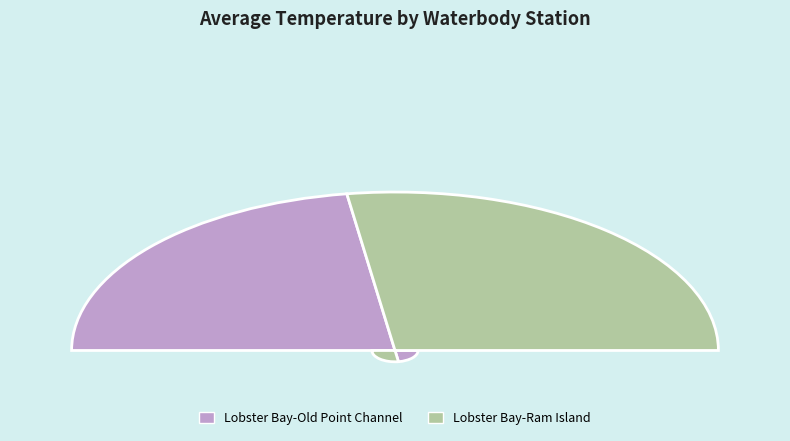

What is the smallest slice in the pie chart?

Lobster Bay-Old Point Channel